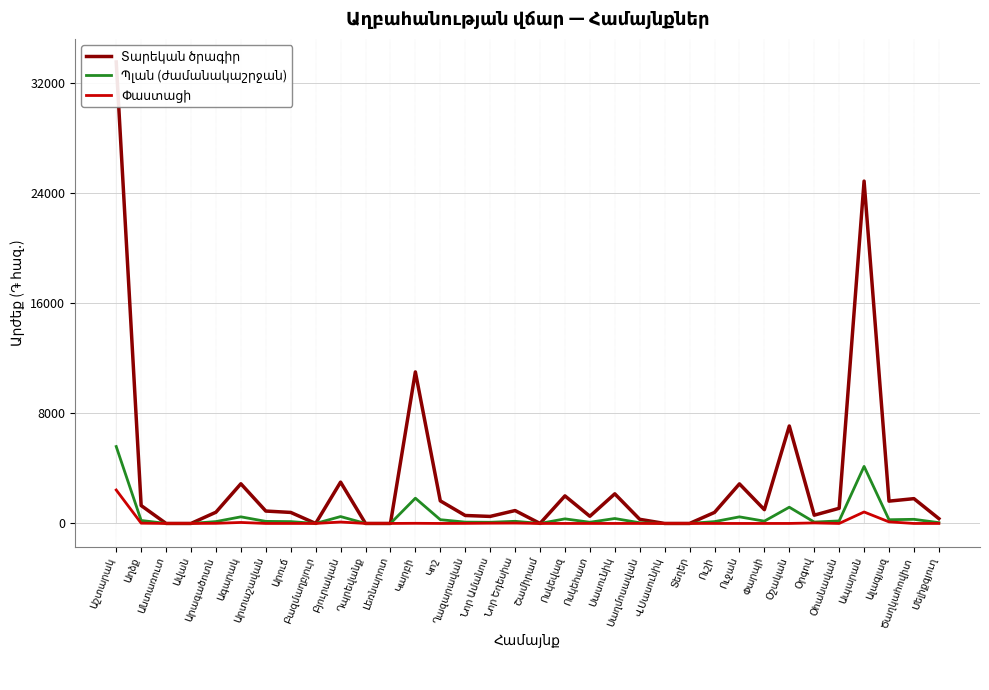

What are all the series names shown in the legend?

Տարեկան ծրագիր, Պլան (ժամանակաշրջան), Փաստացի